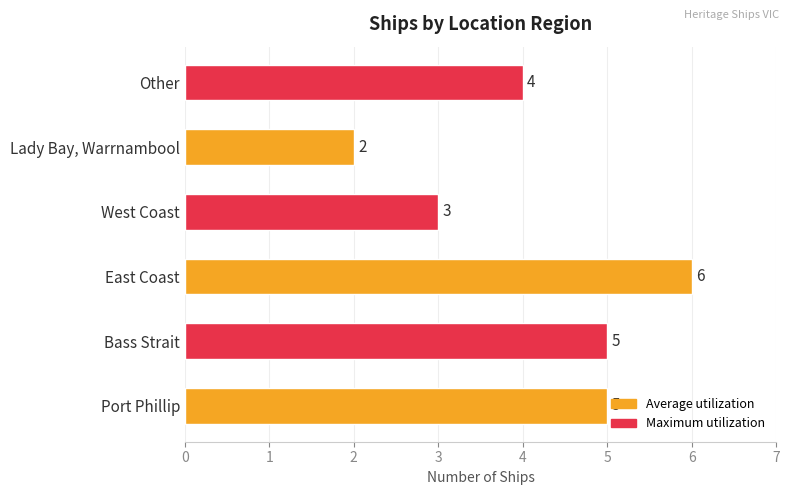

What is the greatest value displayed?

6